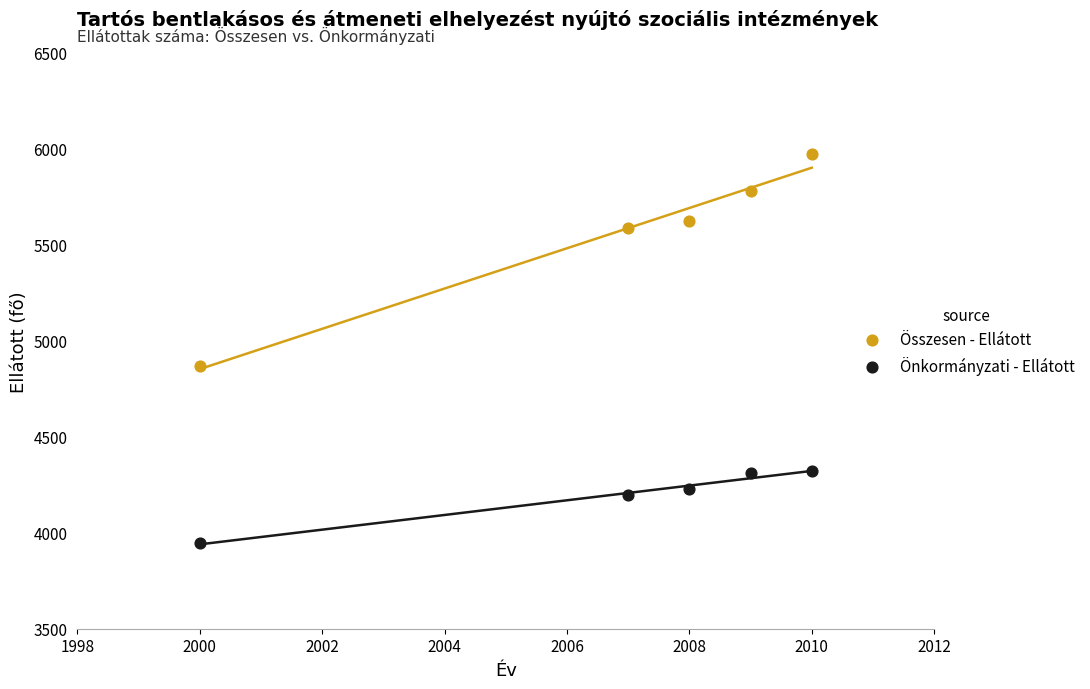

Across all data points, what is the average X value?

2007